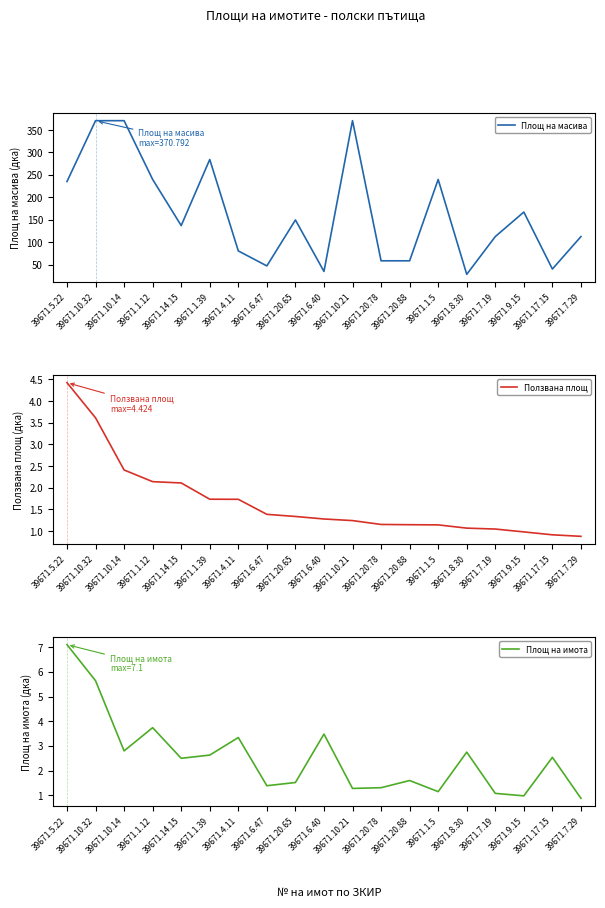

Does the chart display data point markers on the line(s)?

No